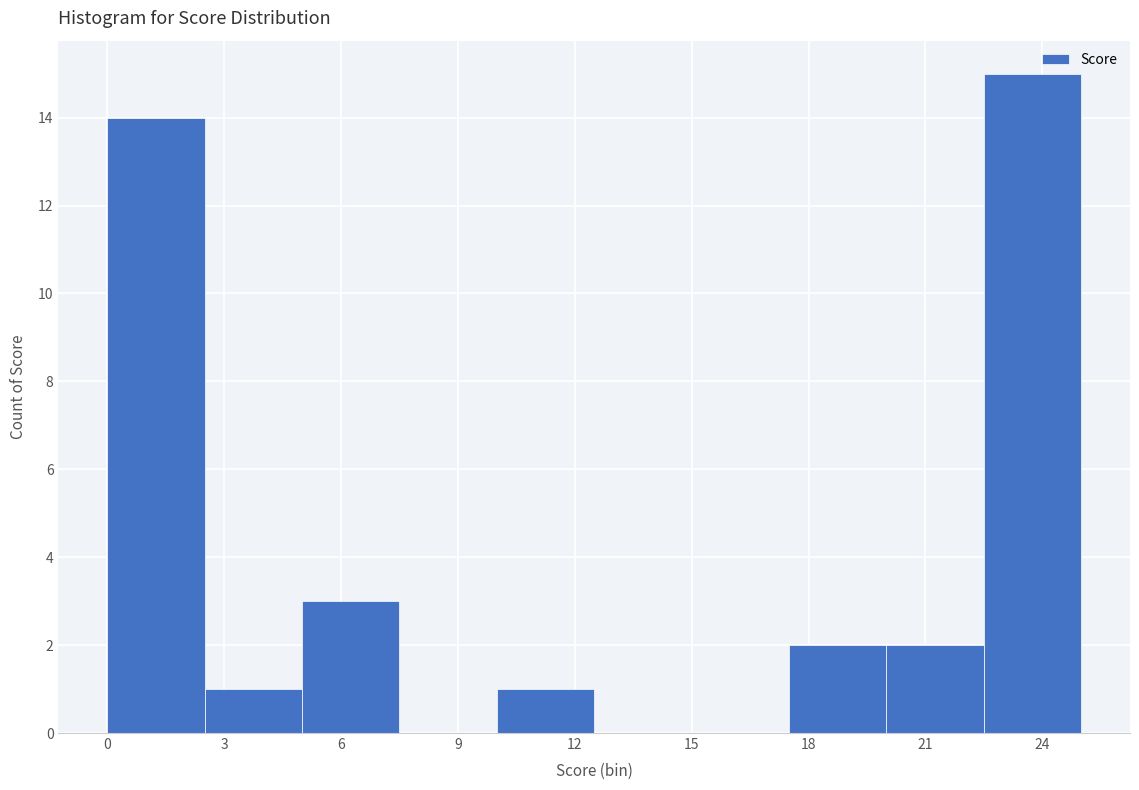

How tall is the bar that spans 17.5 to 20.0 on the x-axis? The values are not printed on the chart, so give them approximately, as read against the axis.

2